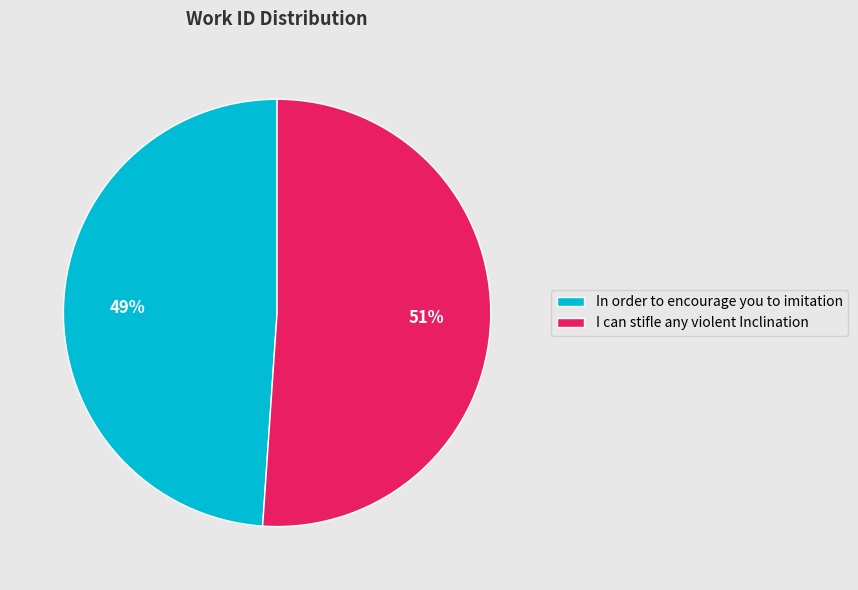

Rank the categories by value from lowest to highest.

In order to encourage you to imitation, I can stifle any violent Inclination